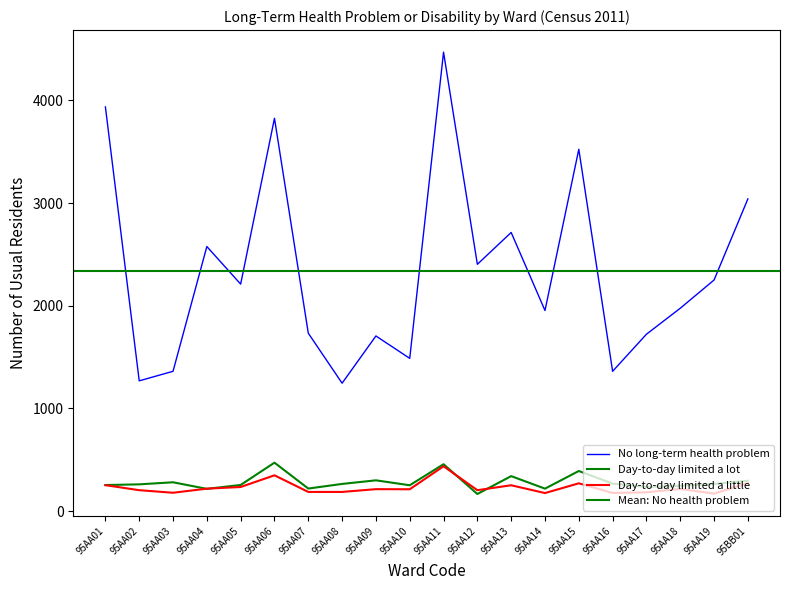

What is the greatest value displayed?

4470